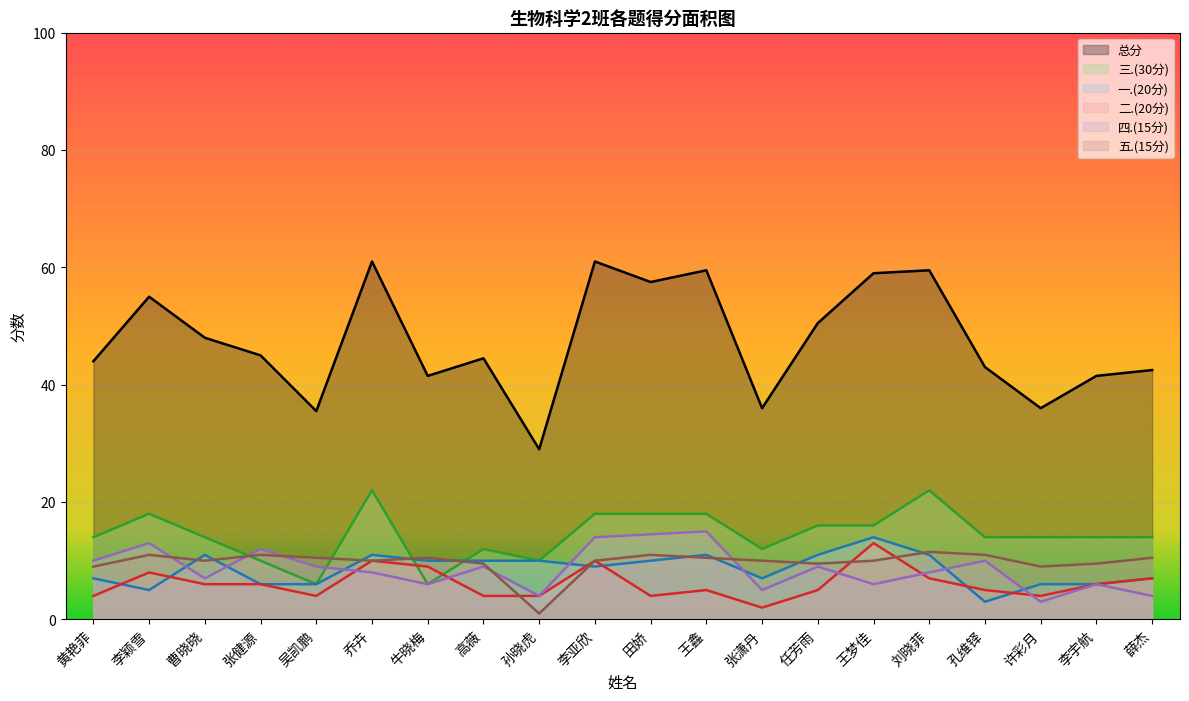

What is the sum of all 总分 values?

949.5